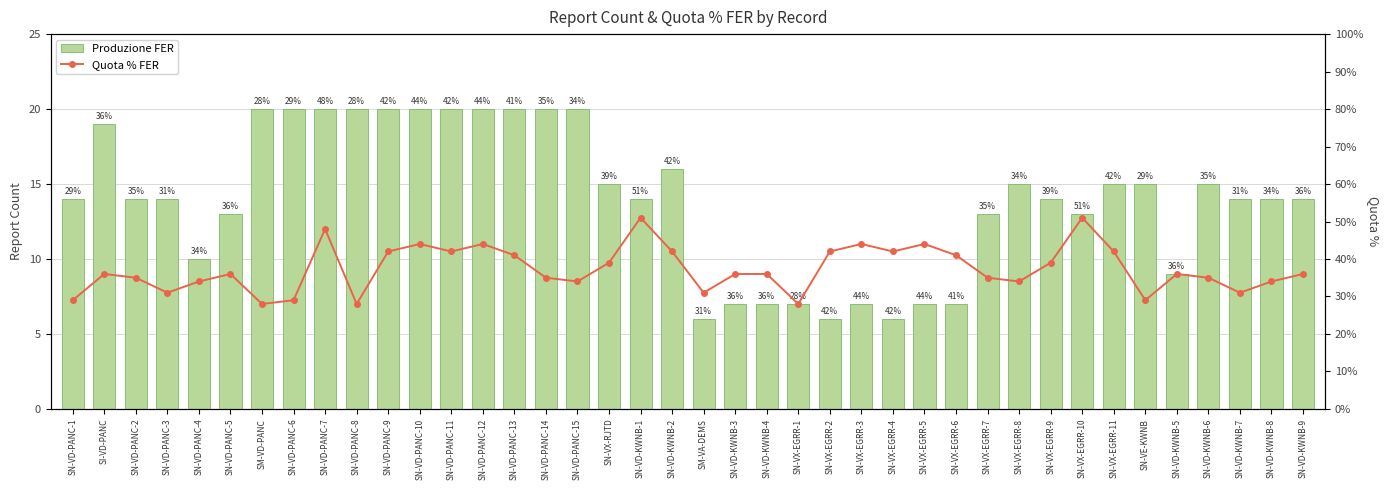

How many categories are shown in the chart?

40